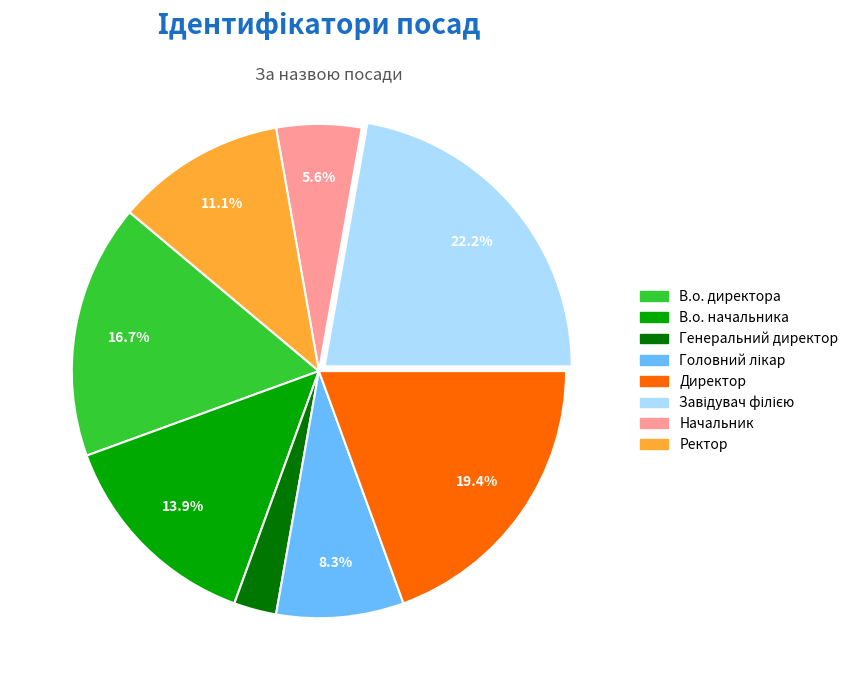

Which category has the smallest portion of the pie?

Генеральний директор